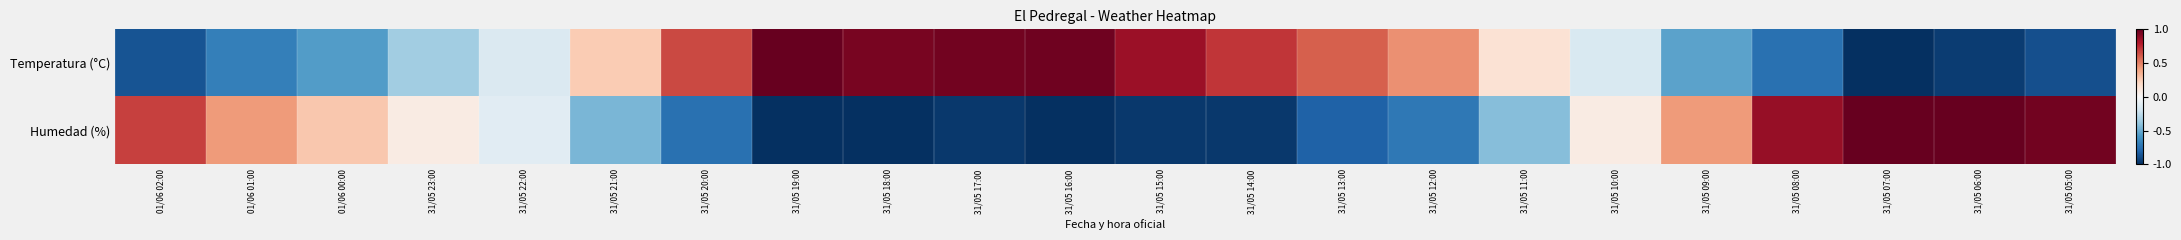

Between 31/05 06:00 and 31/05 15:00, which is larger?

31/05 15:00